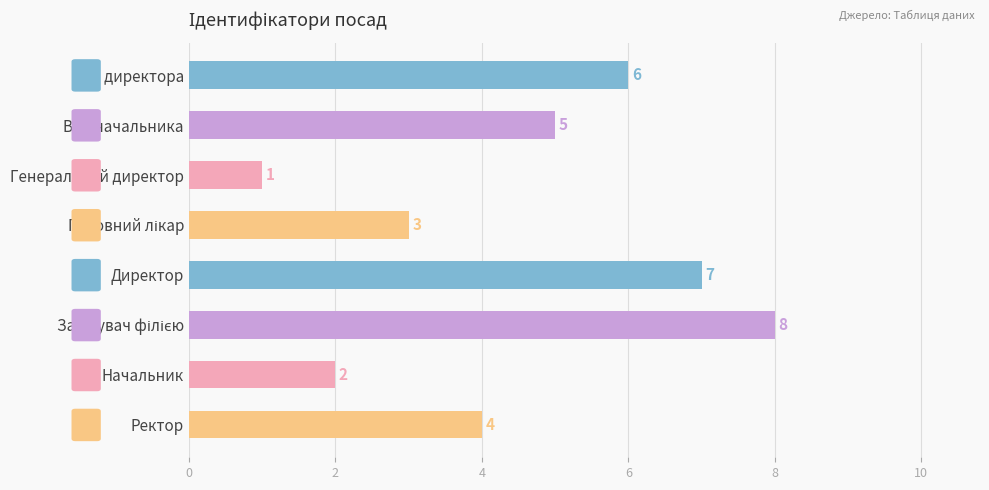

What is the difference between the maximum and minimum values?

7